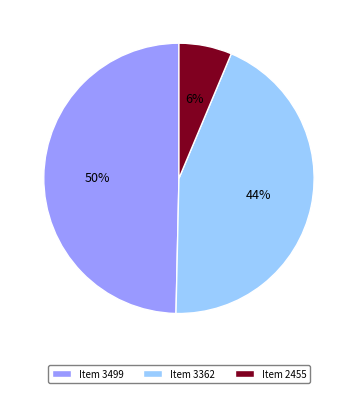

Which category has the smallest portion of the pie?

Item 2455